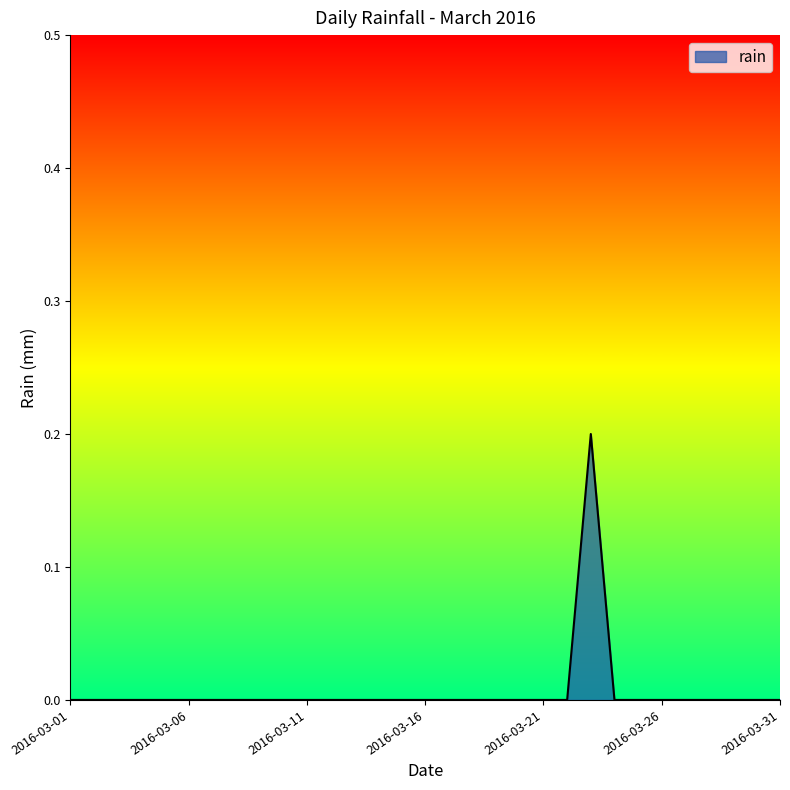

True or false: there are more than 2 points higher than both neighbors.

False